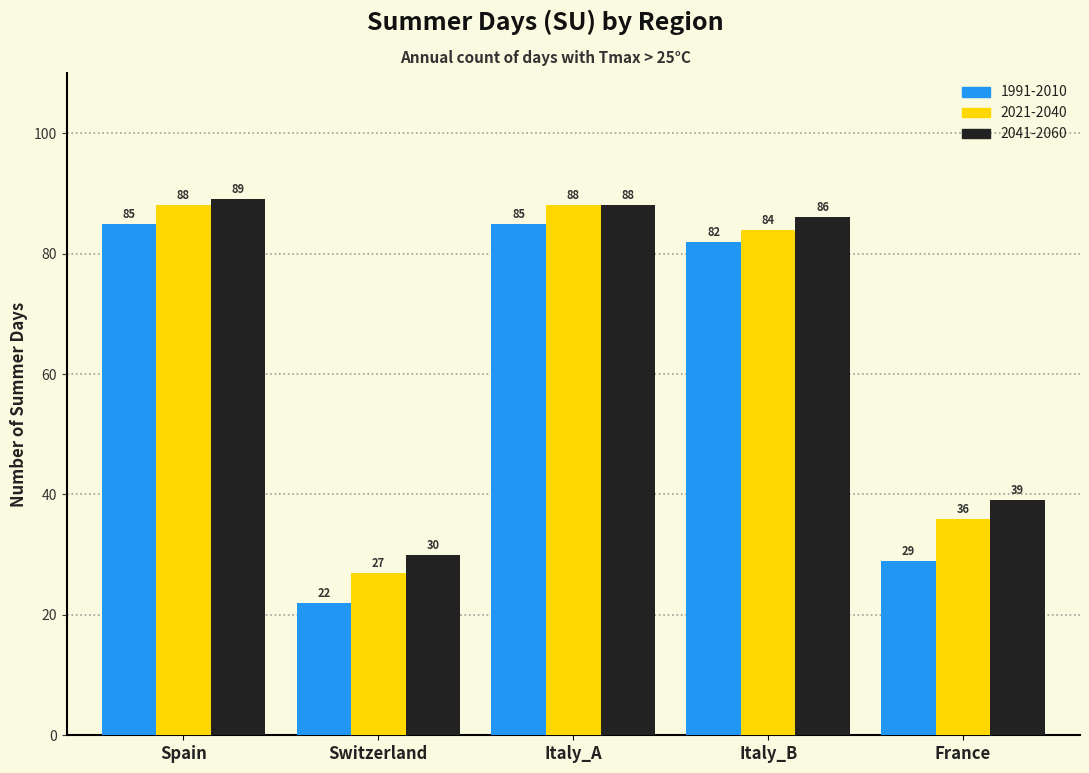

What is the average value of the 2041-2060 series?

66